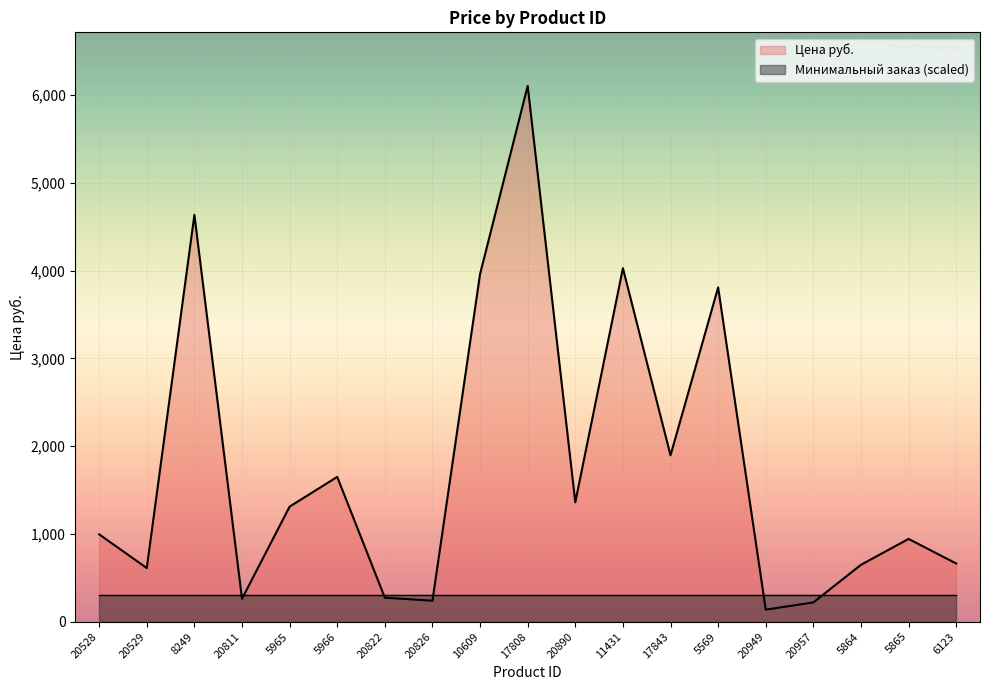

Rank the categories by value from lowest to highest.

20949, 20957, 20826, 20811, 20822, 20529, 5864, 6123, 5865, 20528, 5965, 20890, 5966, 17843, 5569, 10609, 11431, 8249, 17808